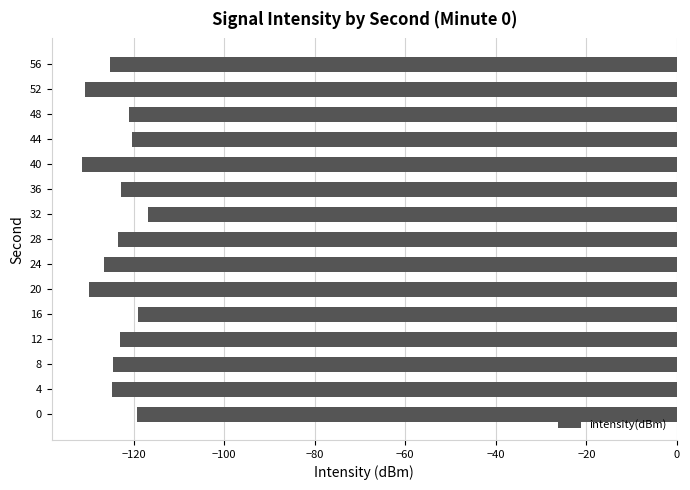

Between 12 and 40, which is larger?

12